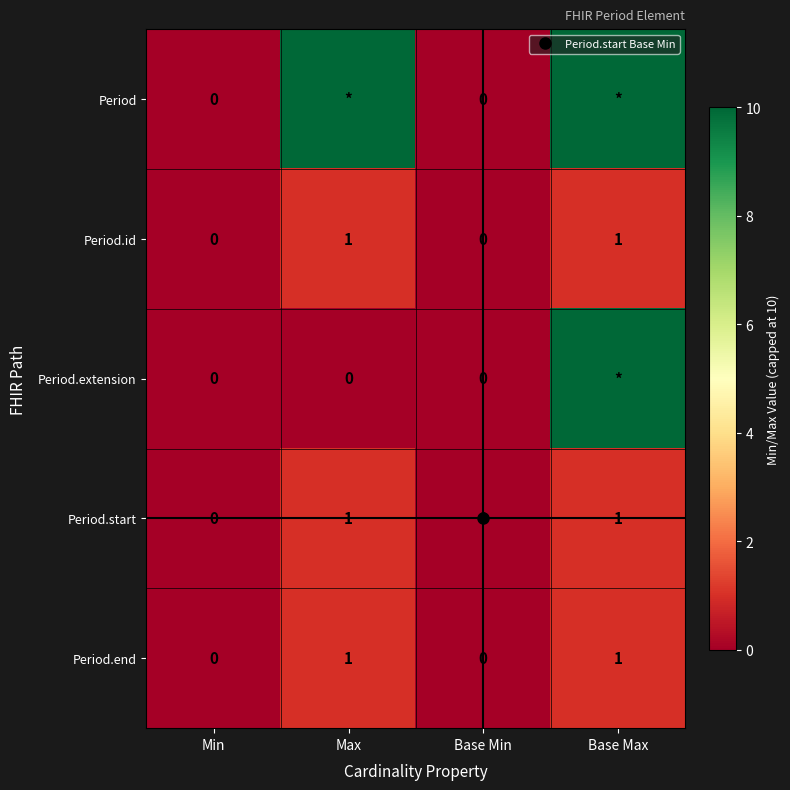

List the labels in order of Period.start value, smallest first.

Min, Base Min, Max, Base Max